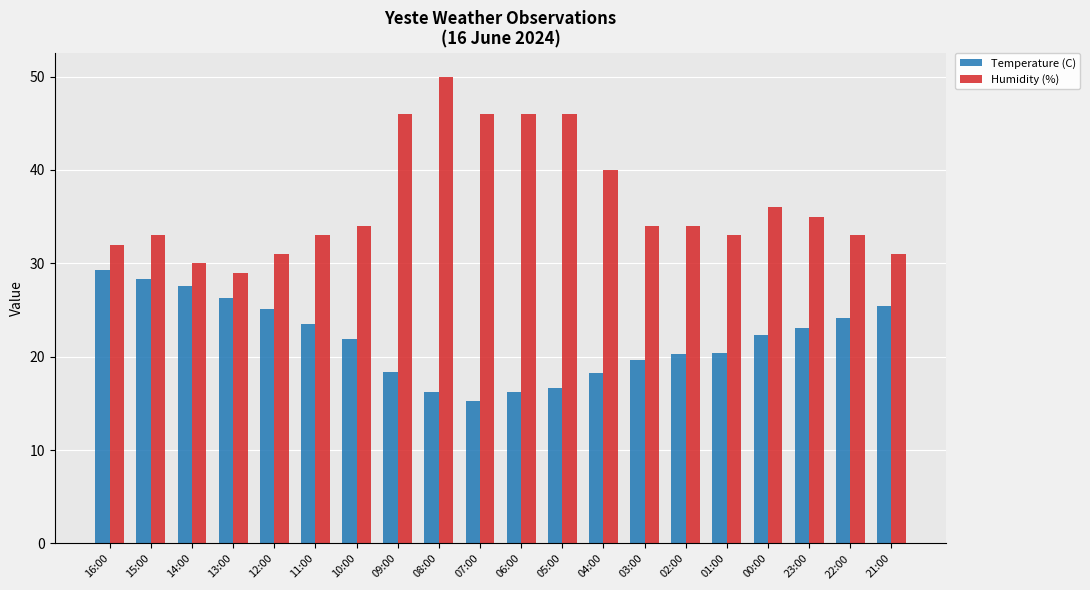

Where does the Temperature (C) series first go above 22?

16:00